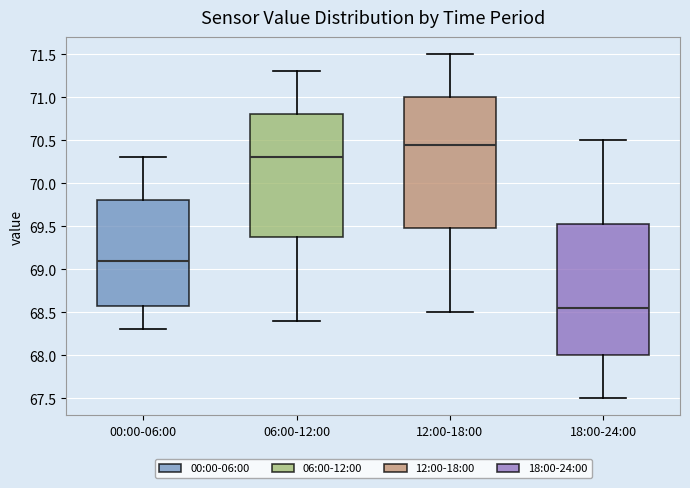

Where is the lower edge of the box for 00:00-06:00 on the y-axis? The values are not printed on the chart, so give them approximately, as read against the axis.

68.60